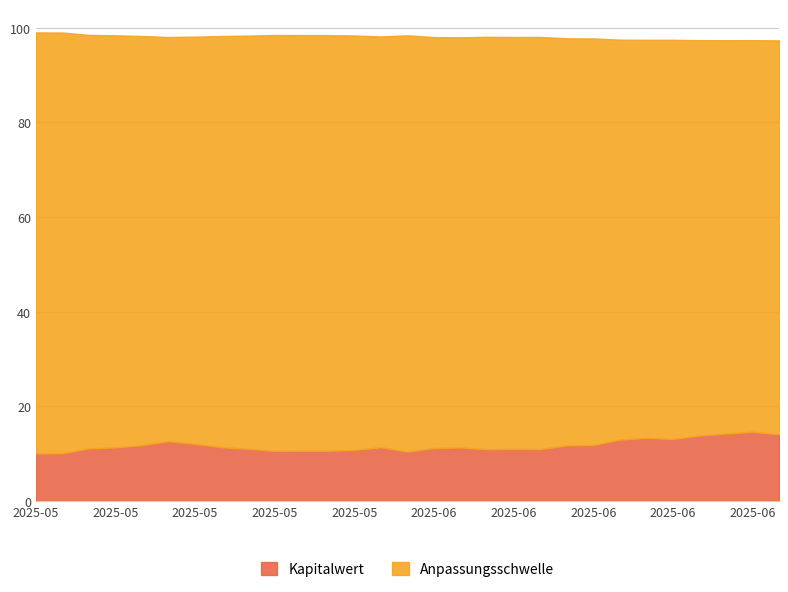

Does the chart display data point markers on the line(s)?

No